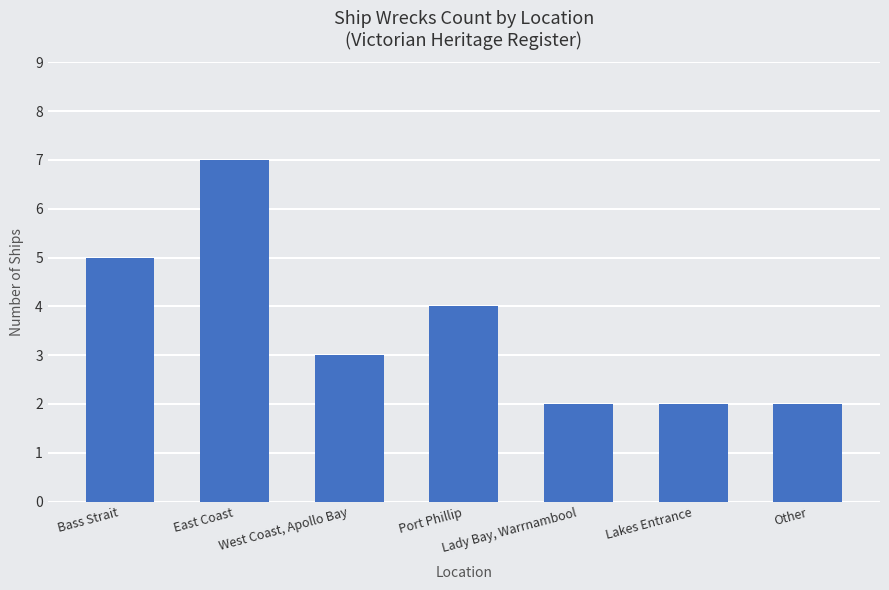

What is the change in value from West Coast, Apollo Bay to Other?

-1